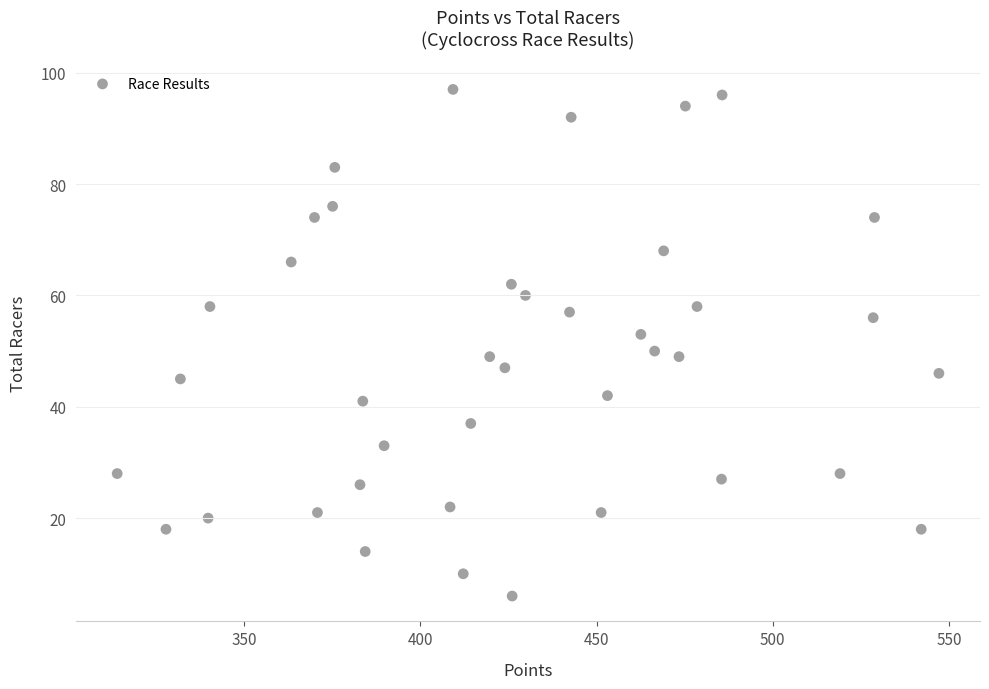

What is the range of Y values (max minus min)?

91